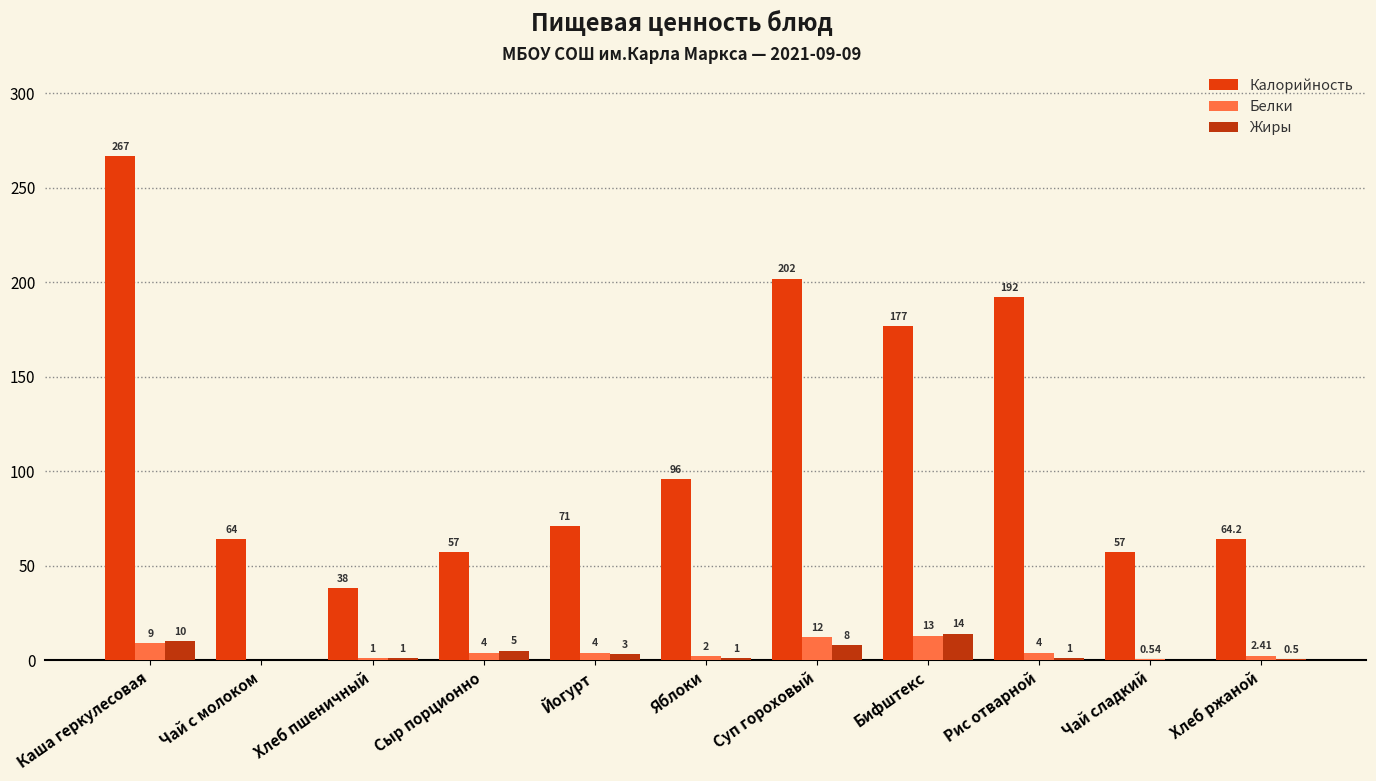

Which category has the highest value across all series?

Каша геркулесовая